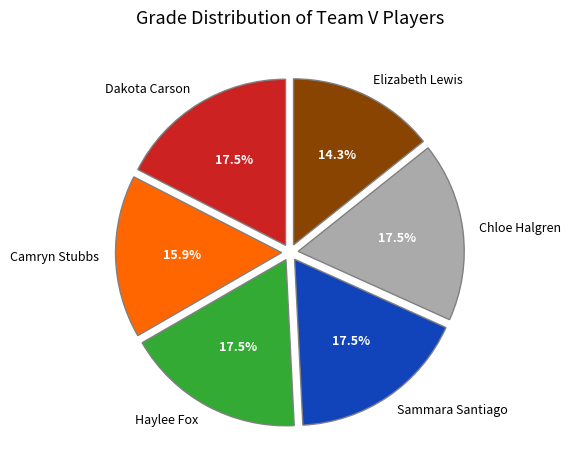

Does Sammara Santiago represent more than half of the total?

No